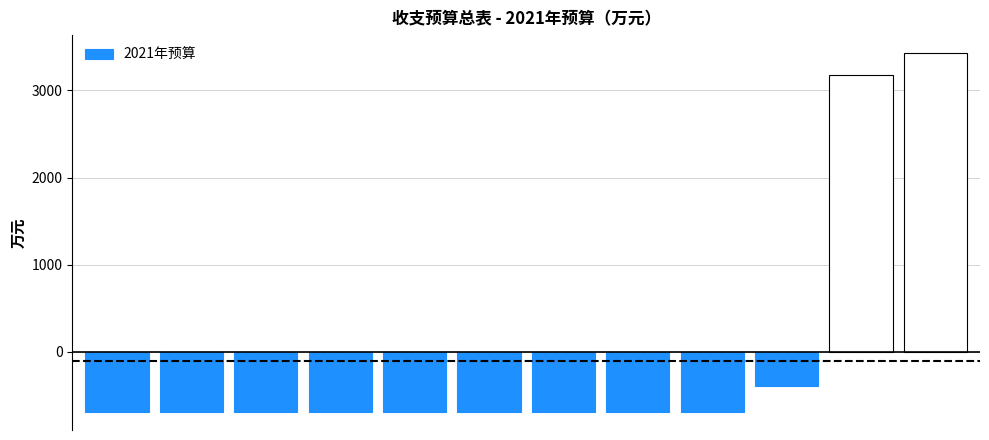

What is the maximum value shown in the chart?

3429.2